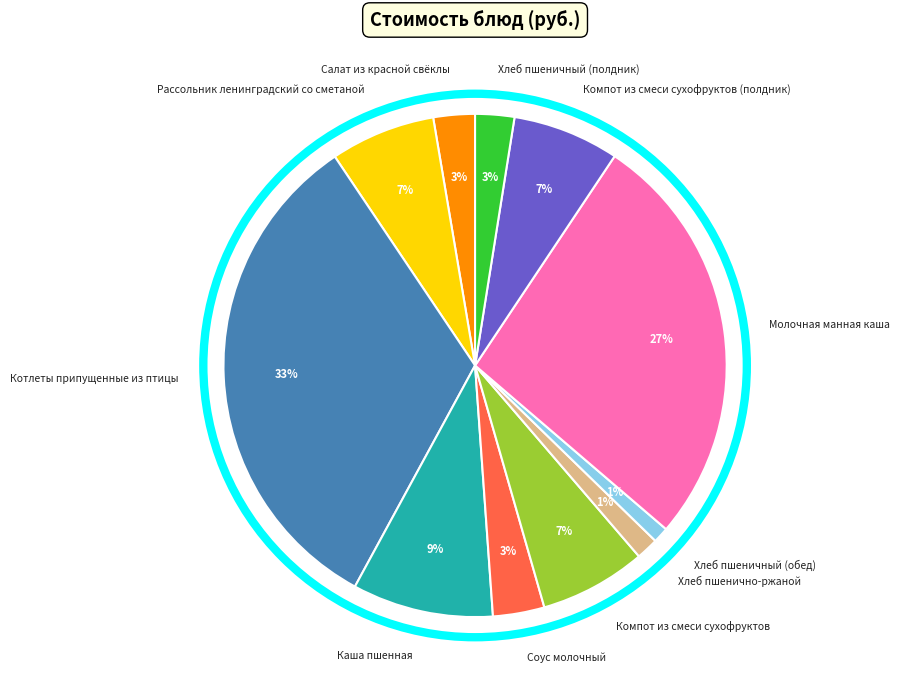

Approximately how many times larger is the value at Хлеб пшеничный (полдник) compared to Каша пшенная?

0.3